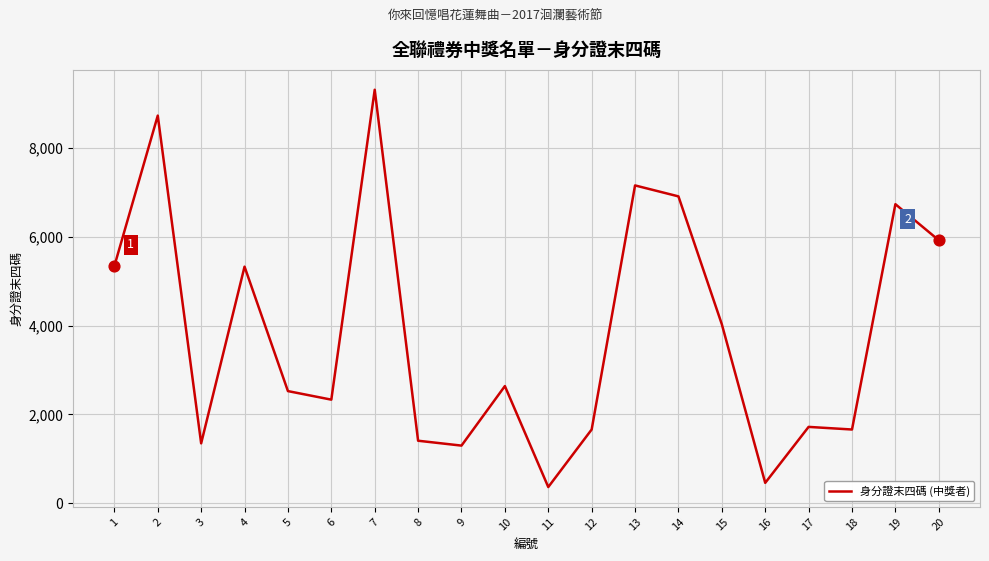

Between 13 and 17, which is larger?

13